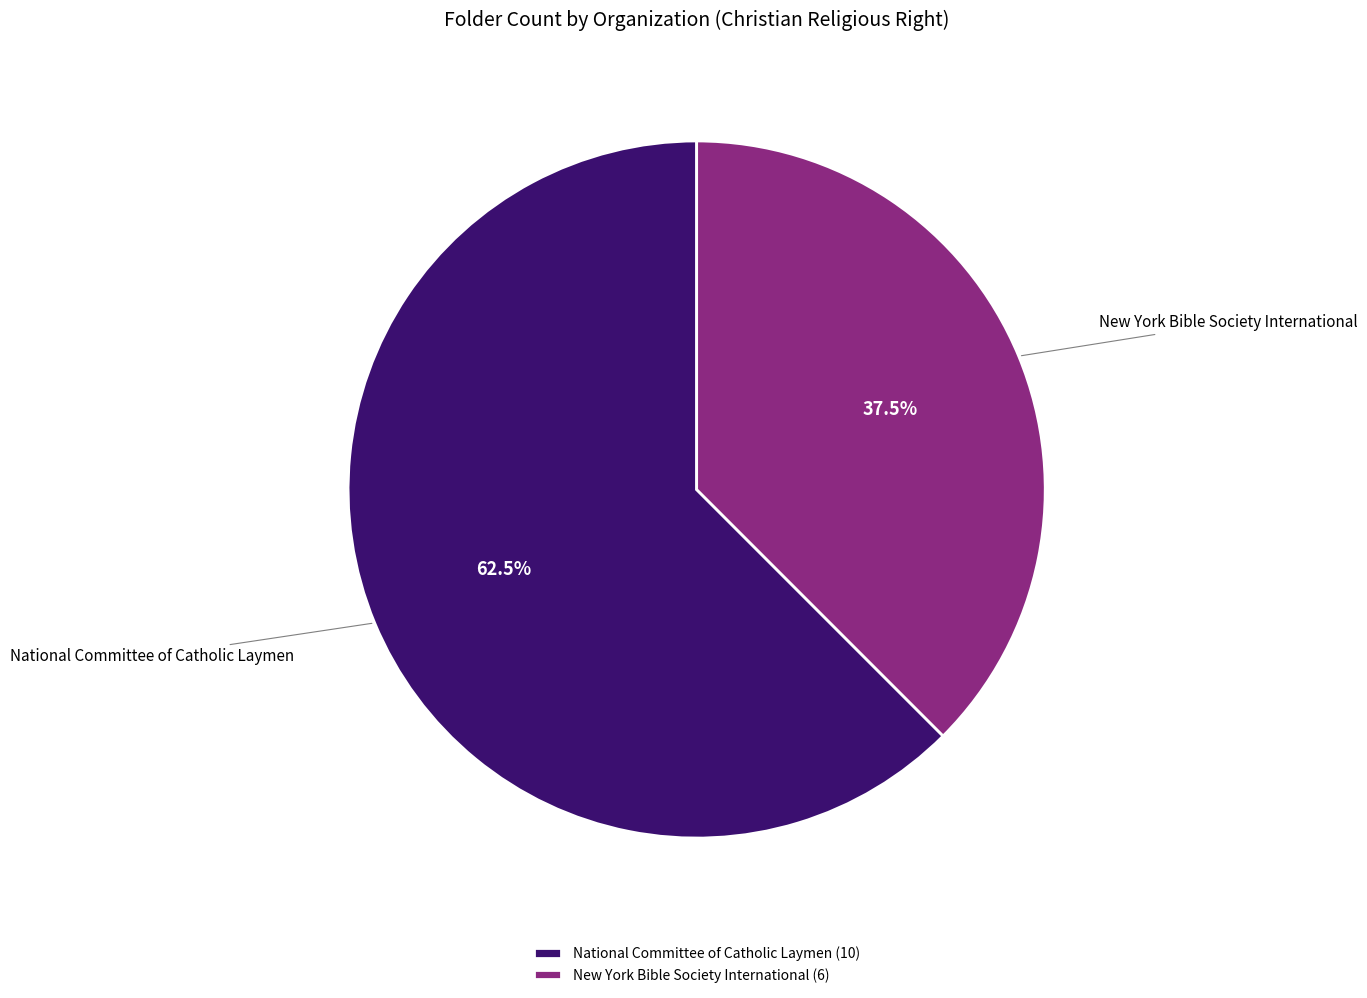

To the nearest percent, what is the combined percentage of New York Bible Society International and National Committee of Catholic Laymen?

100%